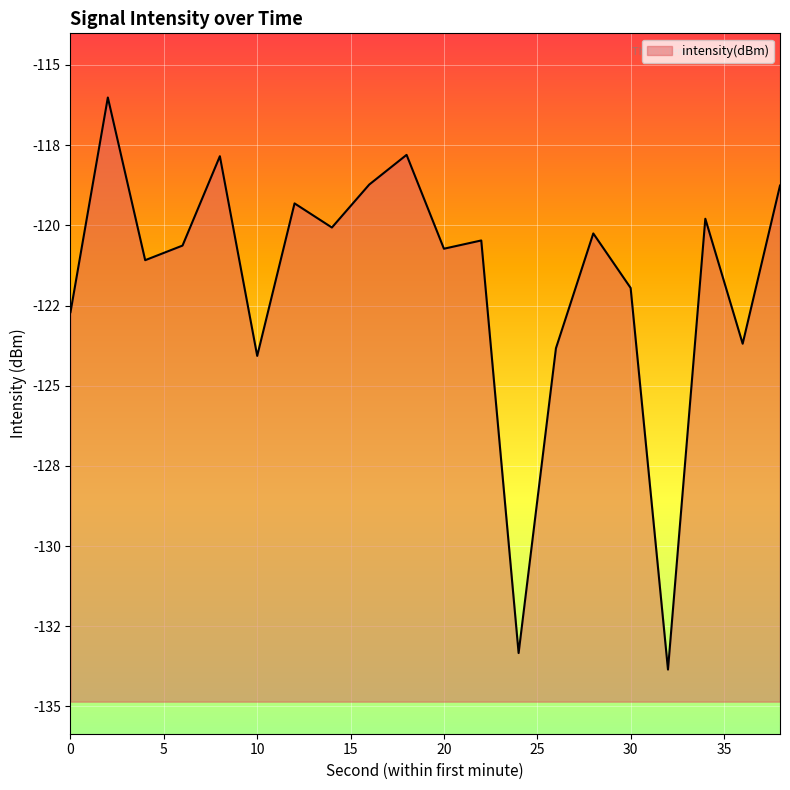

What is the difference between the values at 6 and 10?

3.4